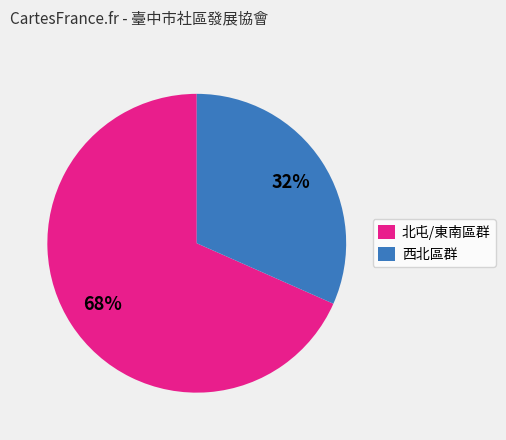

Approximately how many times larger is the value at 西北區群 compared to 北屯/東南區群?

0.5